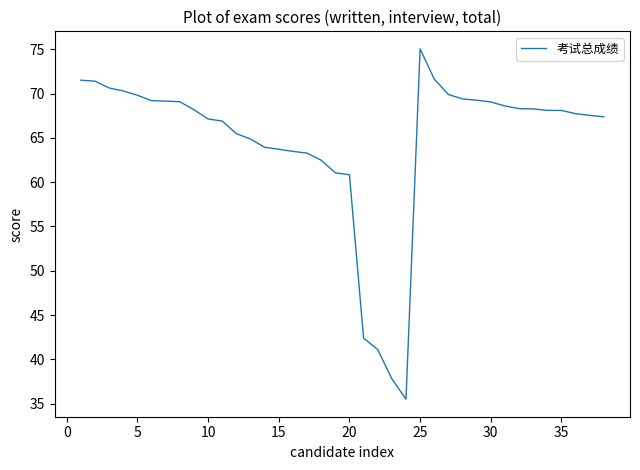

What is the smallest value displayed?

35.5